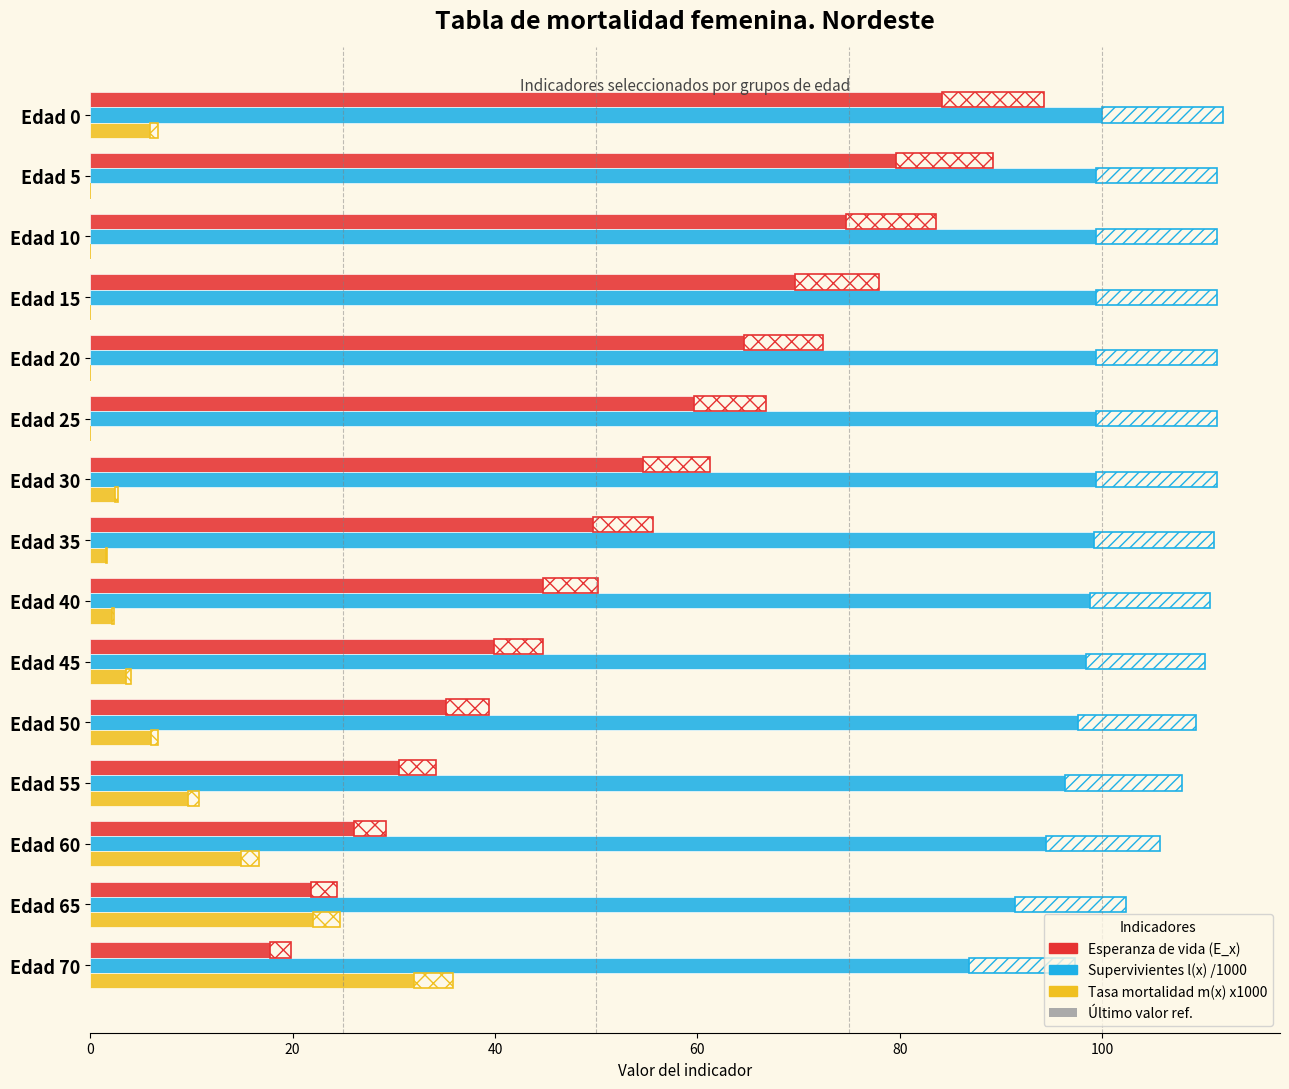

Which series has the largest range (max minus min)?

Esperanza de vida (E_x)